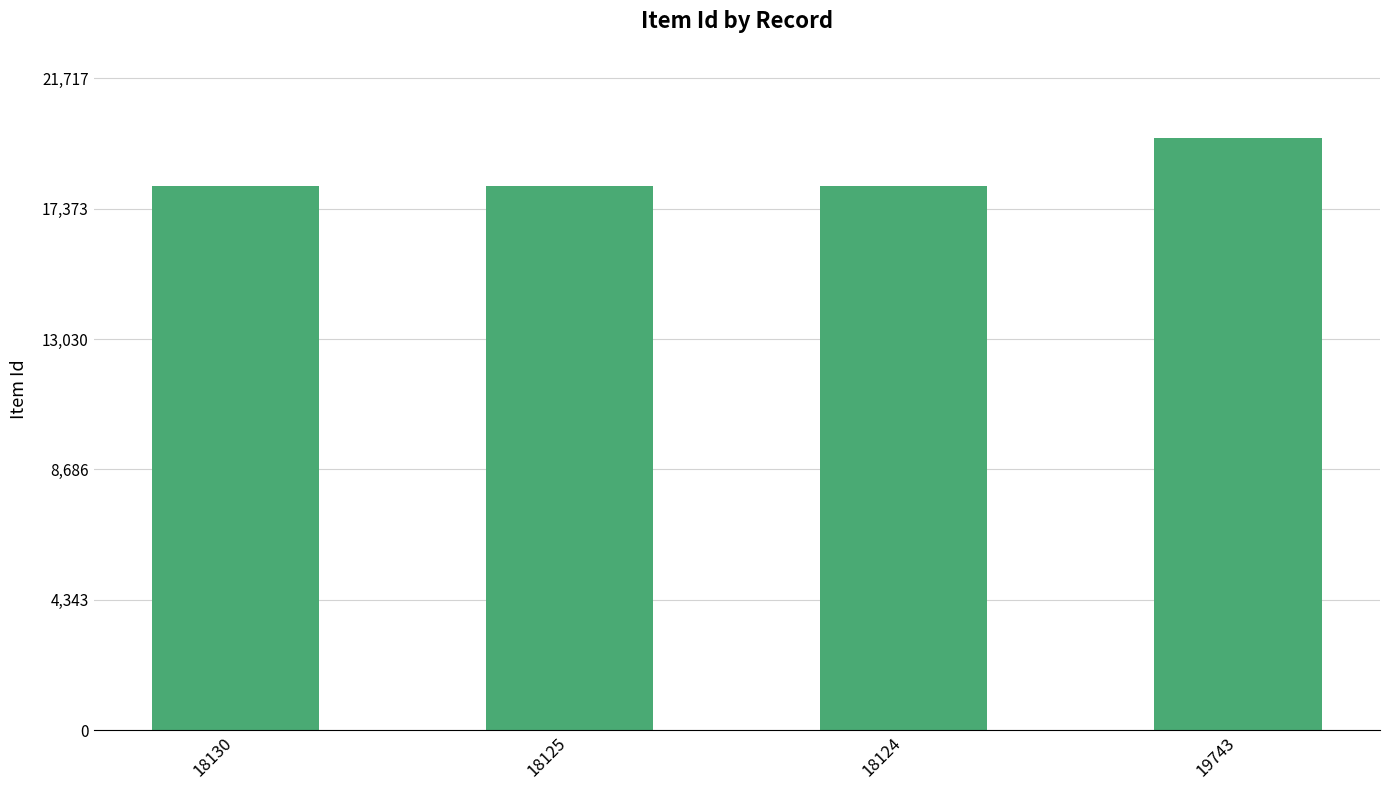

What is the label of the 4th bar from the left?

19743